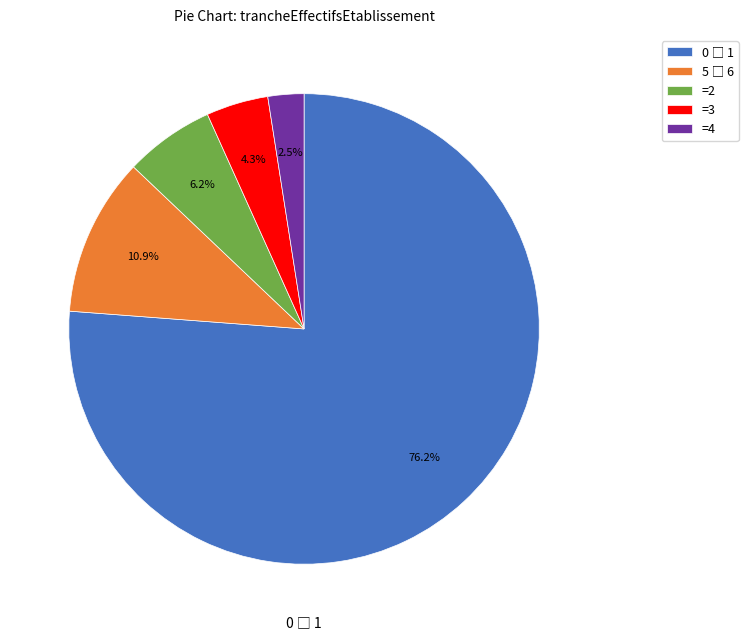

Combined, do =4 and =2 account for over 50%?

No